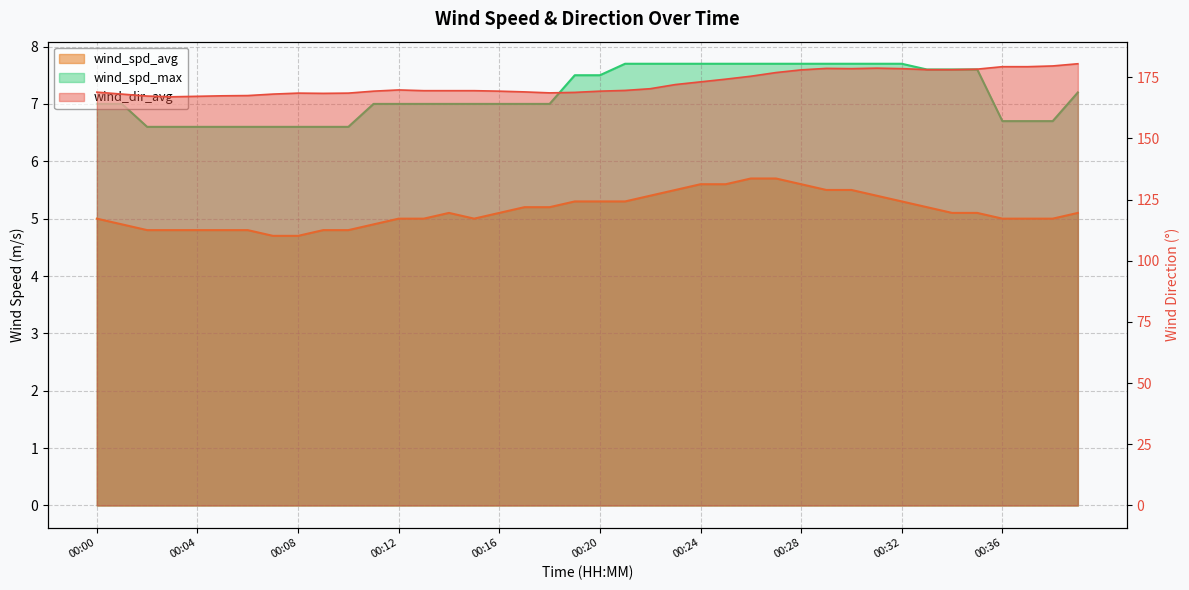

What value does the wind_dir_avg series have at 00:38?

179.6